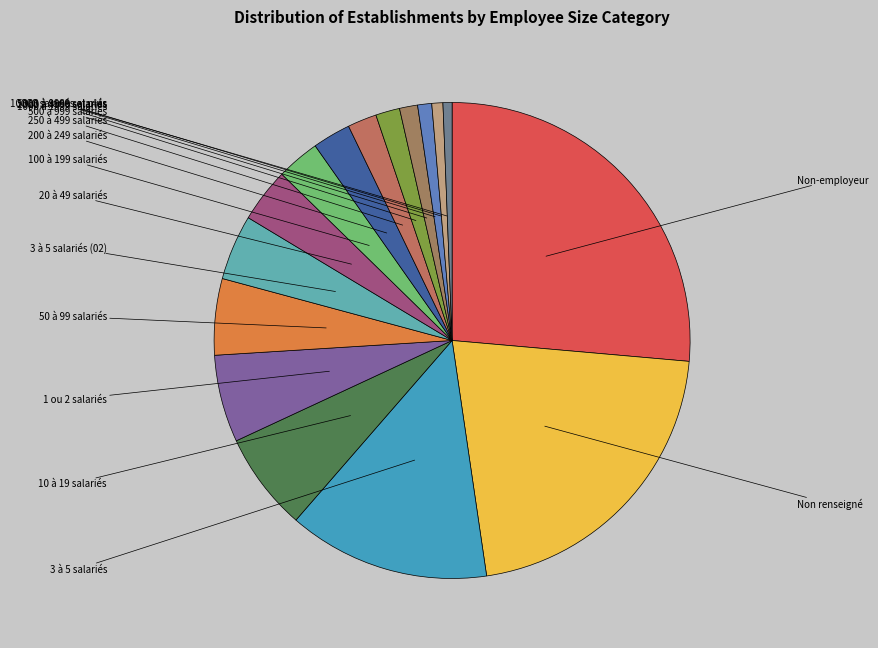

Is there any slice that represents more than half of the pie?

No